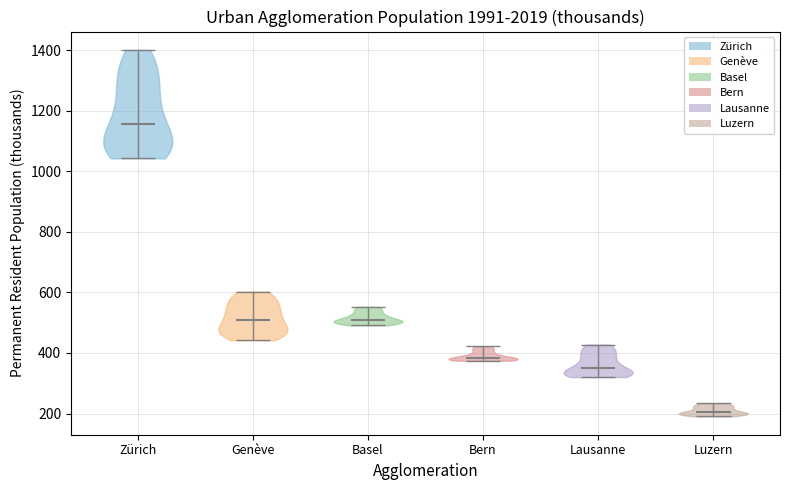

Reading left to right, read every violin against the y-axis: where its median line is, and the lowest and highest points it reaches. The values are not printed on the chart, so give them approximately, as read against the axis.

Zürich: median line 1160, lowest point 1040, highest point 1400
Genève: median line 500, lowest point 440, highest point 600
Basel: median line 500, lowest point 500, highest point 560
Bern: median line 380, lowest point 380, highest point 420
Lausanne: median line 340, lowest point 320, highest point 420
Luzern: median line 200, lowest point 200, highest point 240